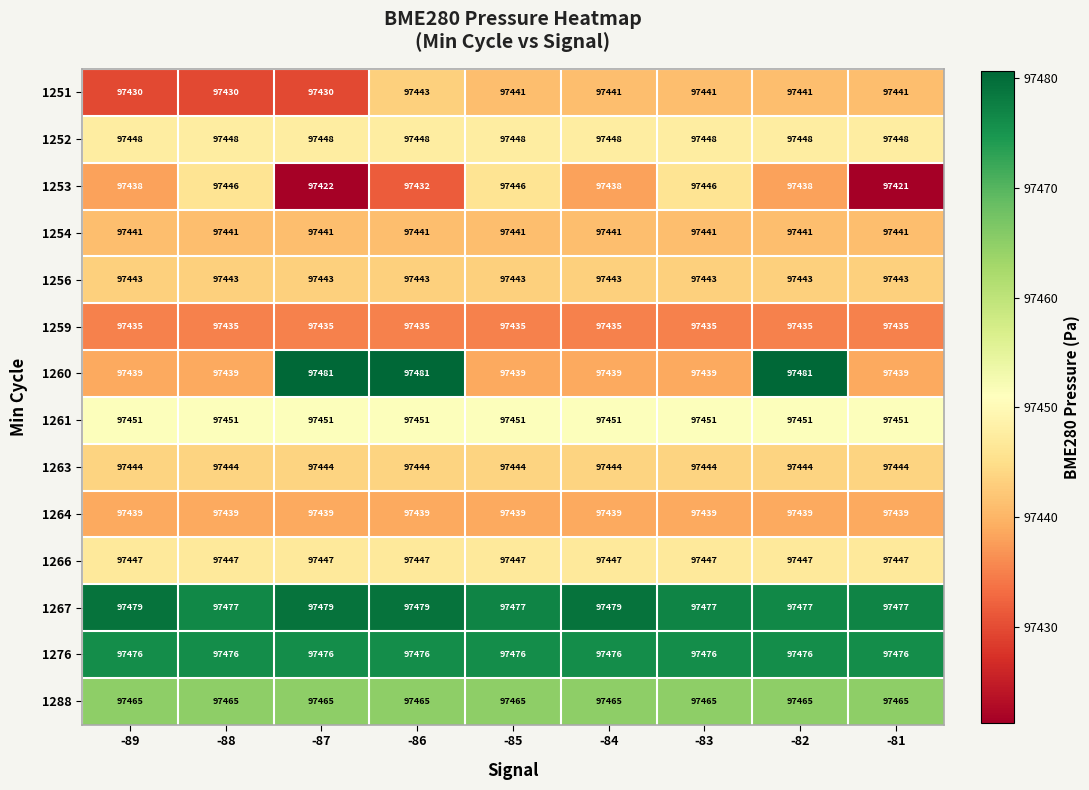

Is it true that 1276 equals 97476 at -86?

True